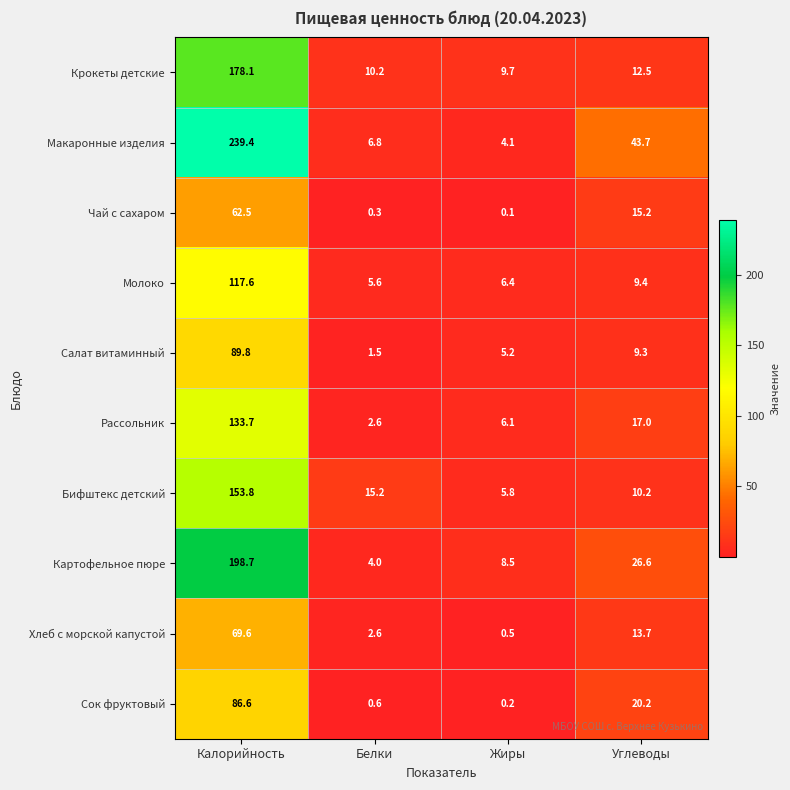

Rank the series by their maximum value, from highest to lowest.

Макаронные изделия, Картофельное пюре, Крокеты детские, Бифштекс детский, Рассольник, Молоко, Салат витаминный, Сок фруктовый, Хлеб с морской капустой, Чай с сахаром